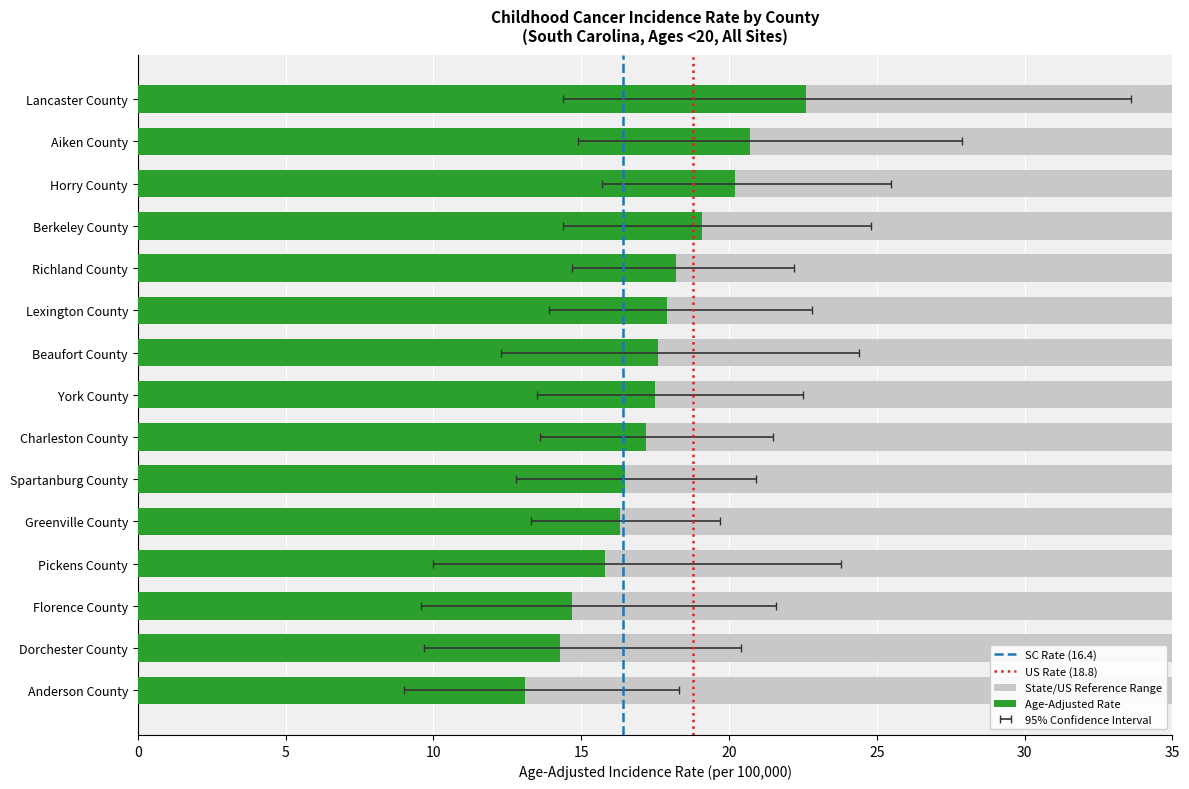

List the labels in order of Rate value, largest first.

Lancaster County, Aiken County, Horry County, Berkeley County, Richland County, Lexington County, Beaufort County, York County, Charleston County, Spartanburg County, Greenville County, Pickens County, Florence County, Dorchester County, Anderson County